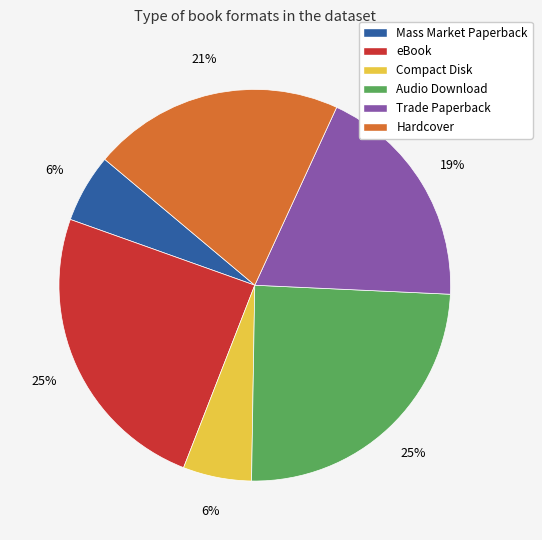

True or false: Compact Disk accounts for 1% of the total.

False